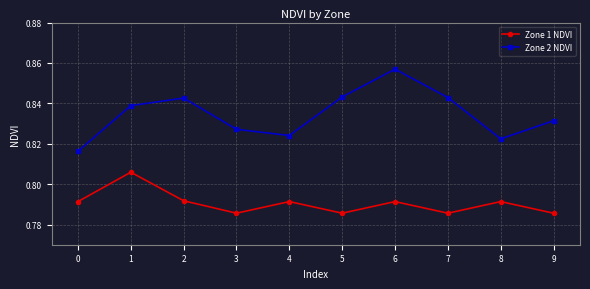

At which category does Zone 2 NDVI reach its first local peak?

2